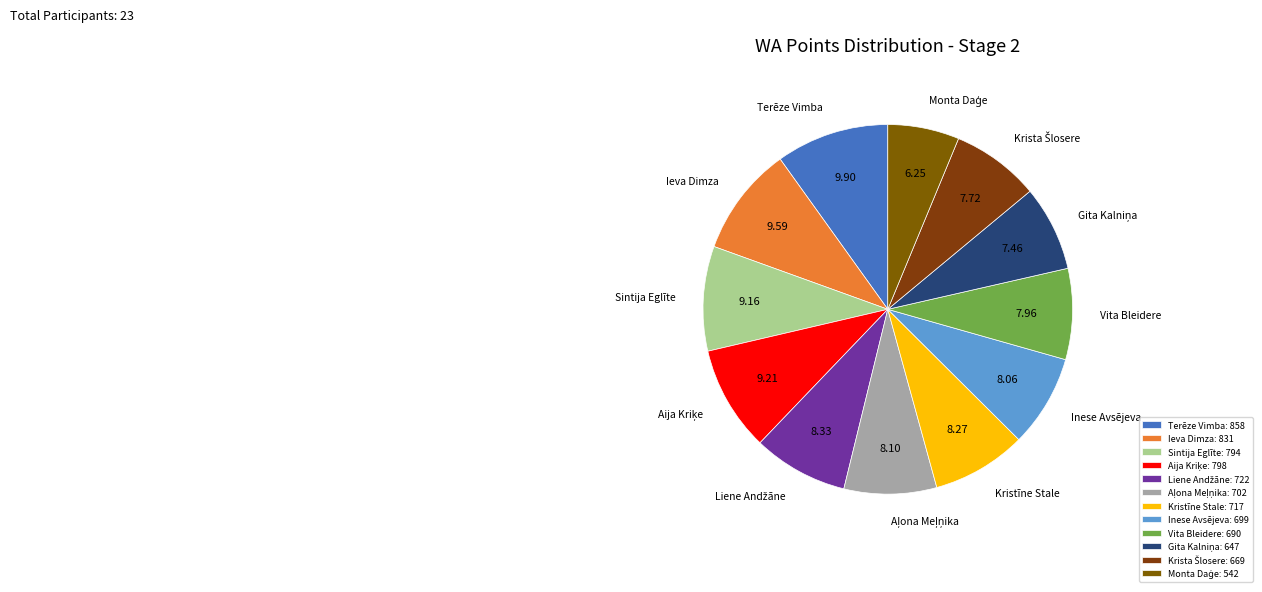

Is there any slice that represents more than half of the pie?

No